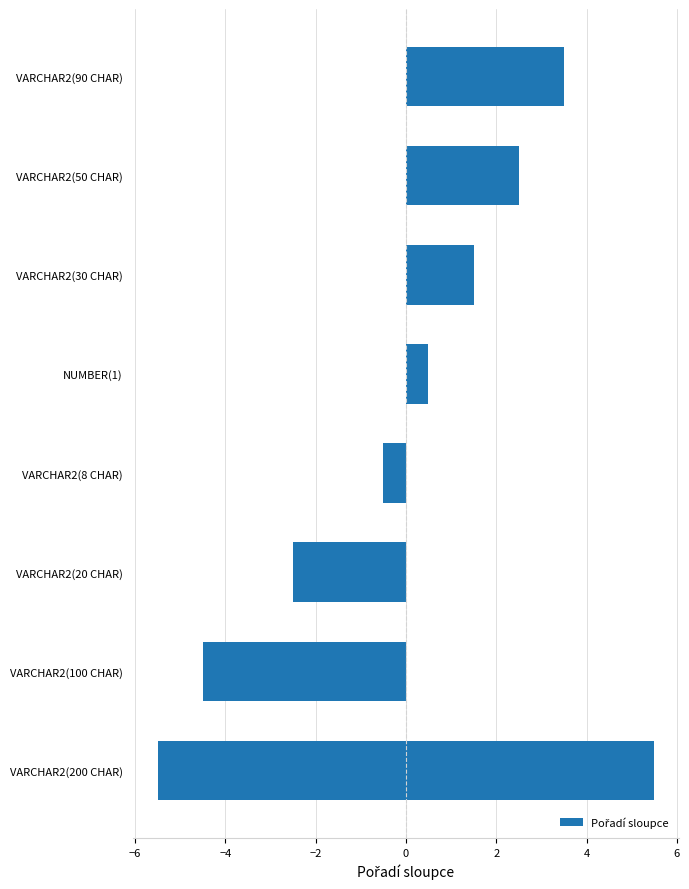

Is it true that the value at −4 is -2.1?

False